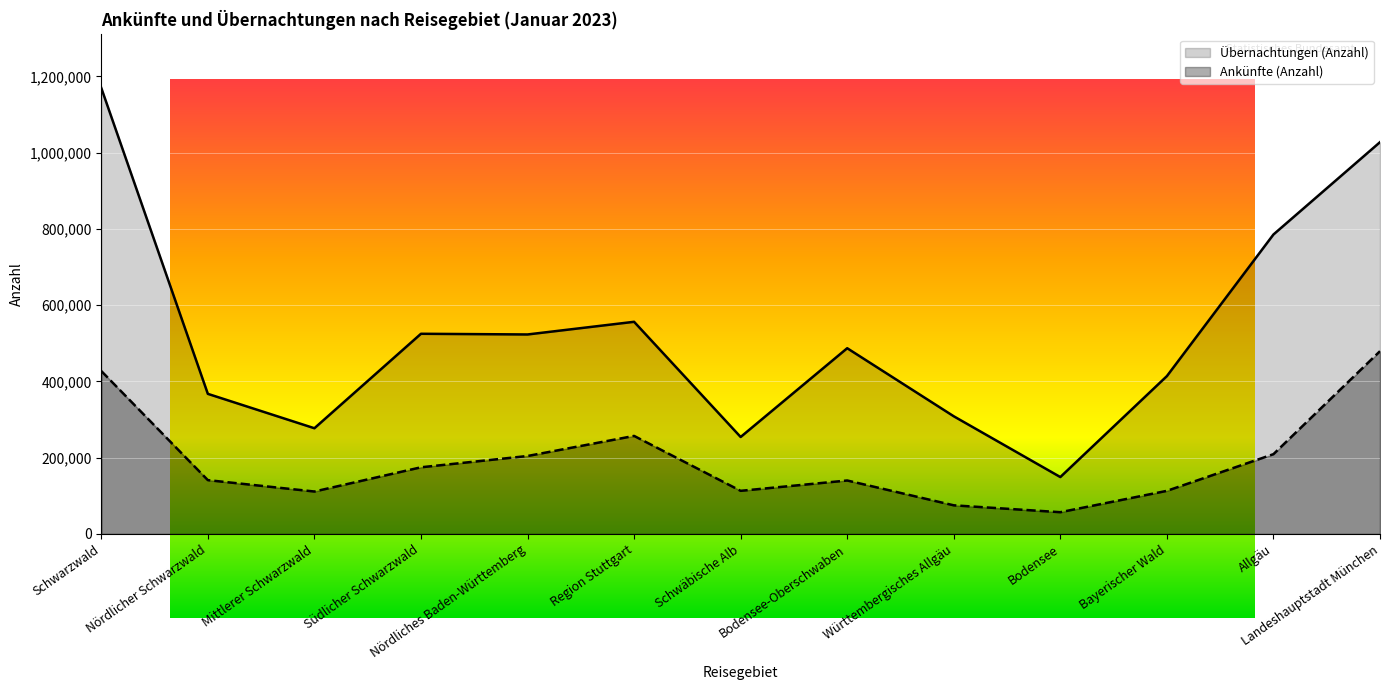

What is the approximate value of Übernachtungen (Anzahl) at Württembergisches Allgäu, to the nearest 10?

308600